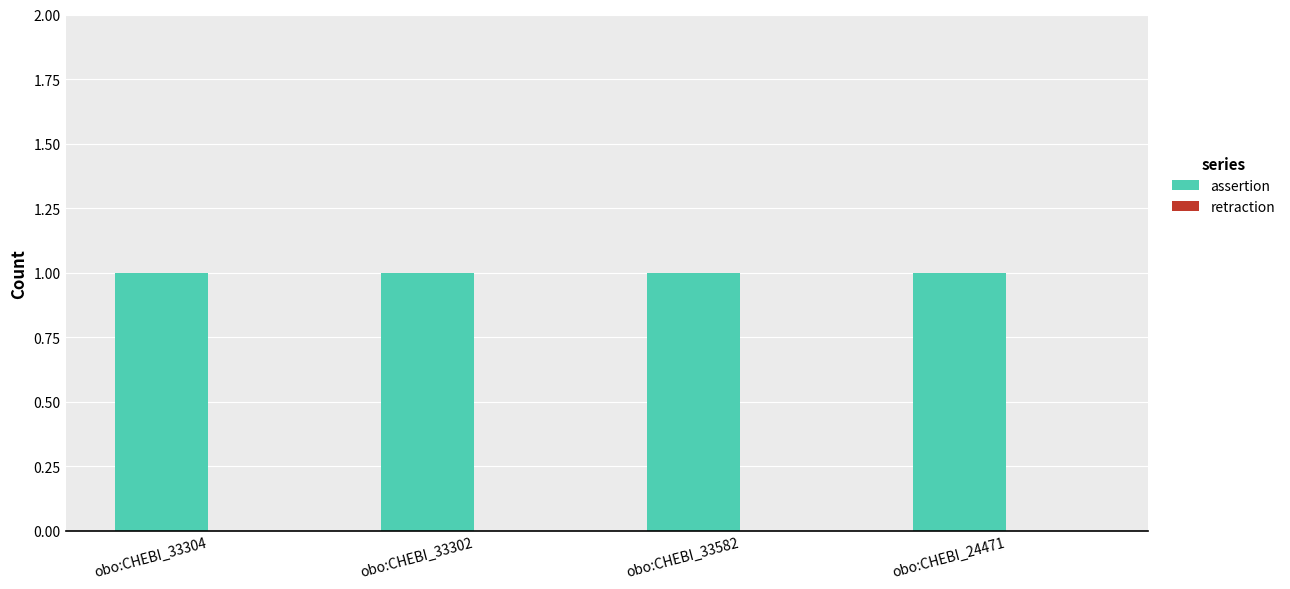

True or false: assertion has a value of 1 at obo:CHEBI_33582.

True